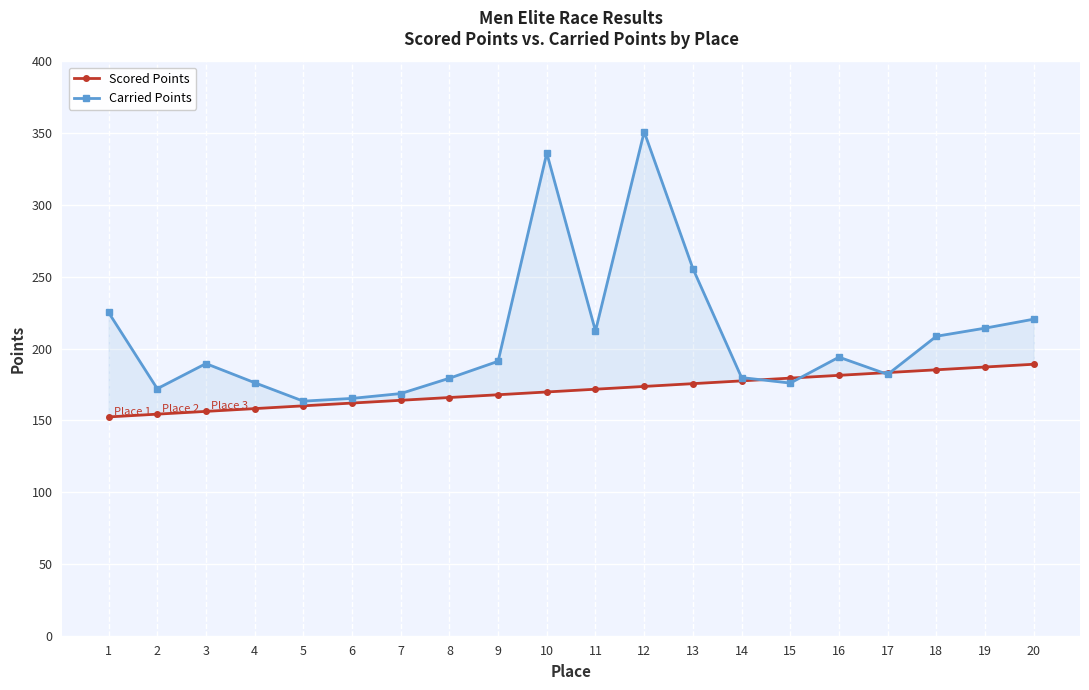

Reading left to right, extract all data points from this chart.

Scored Points: 152.4	154.3	156.3	158.2	160.1	162.1	164.0	165.9	167.9	169.8	171.7	173.6	175.6	177.5	179.4	181.4	183.3	185.2	187.2	189.1
Carried Points: 225.2	172.1	189.6	176.3	163.4	165.3	168.7	179.4	191.2	336.2	212.2	351.0	255.8	179.8	176.0	194.0	182.0	208.6	214.2	220.5